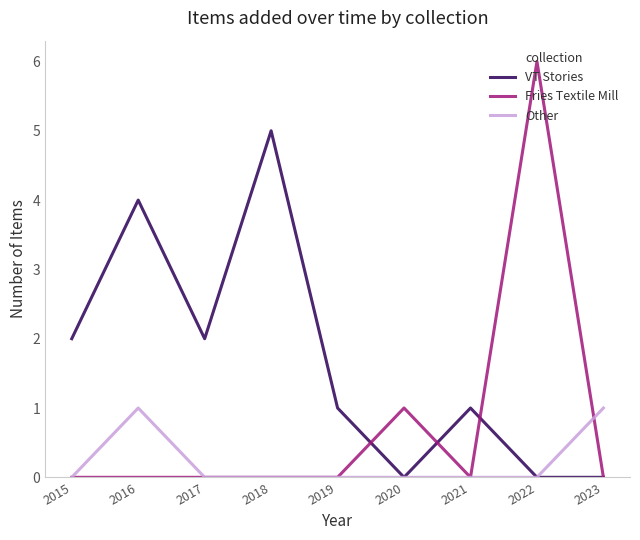

Which series has the largest range (max minus min)?

Fries Textile Mill